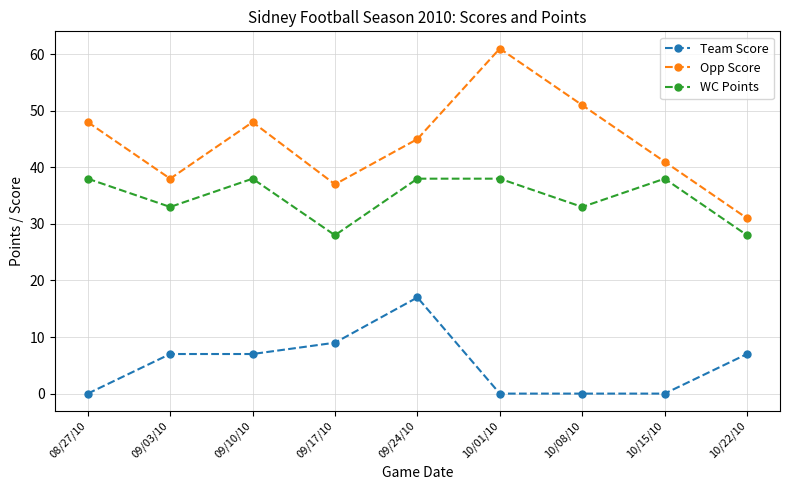

At how many categories does at least one series exceed 18?

9